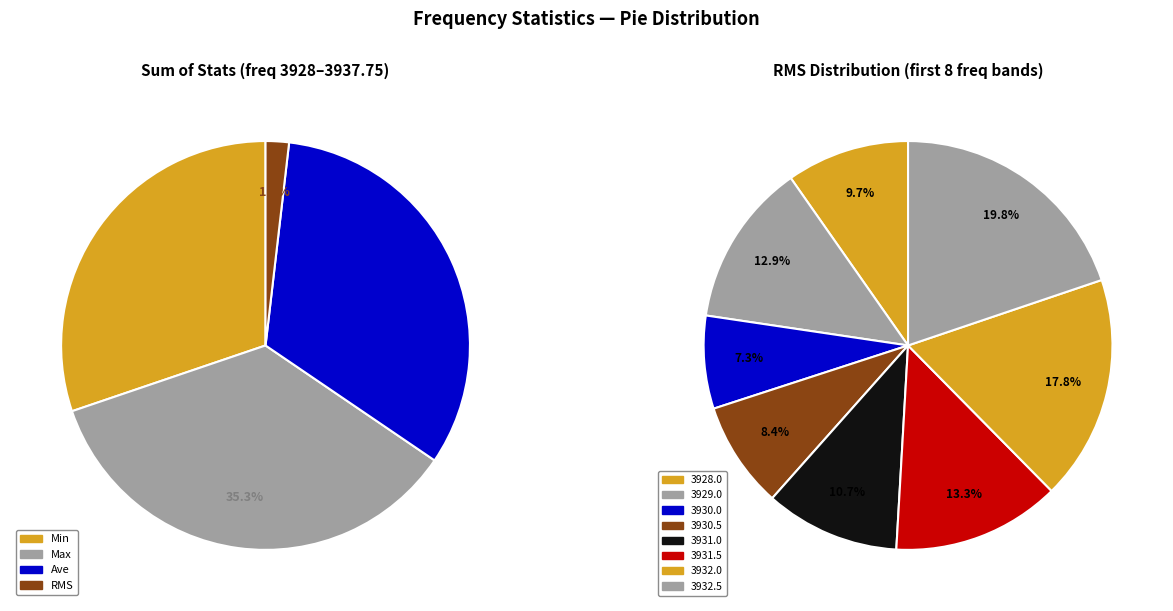

Does any single category account for the majority?

No